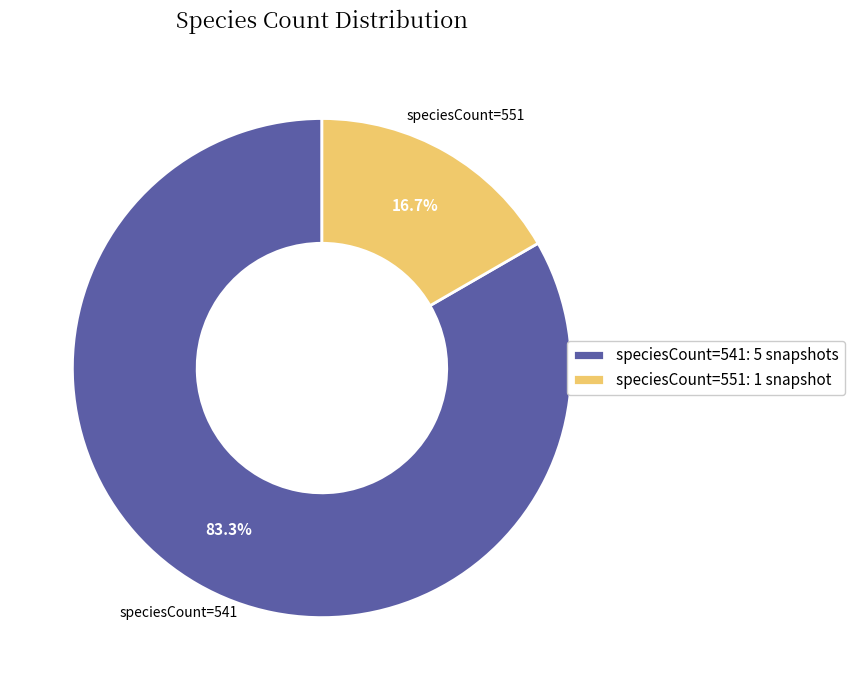

What portion of the pie excludes speciesCount=551: 1 snapshot?

83.3%